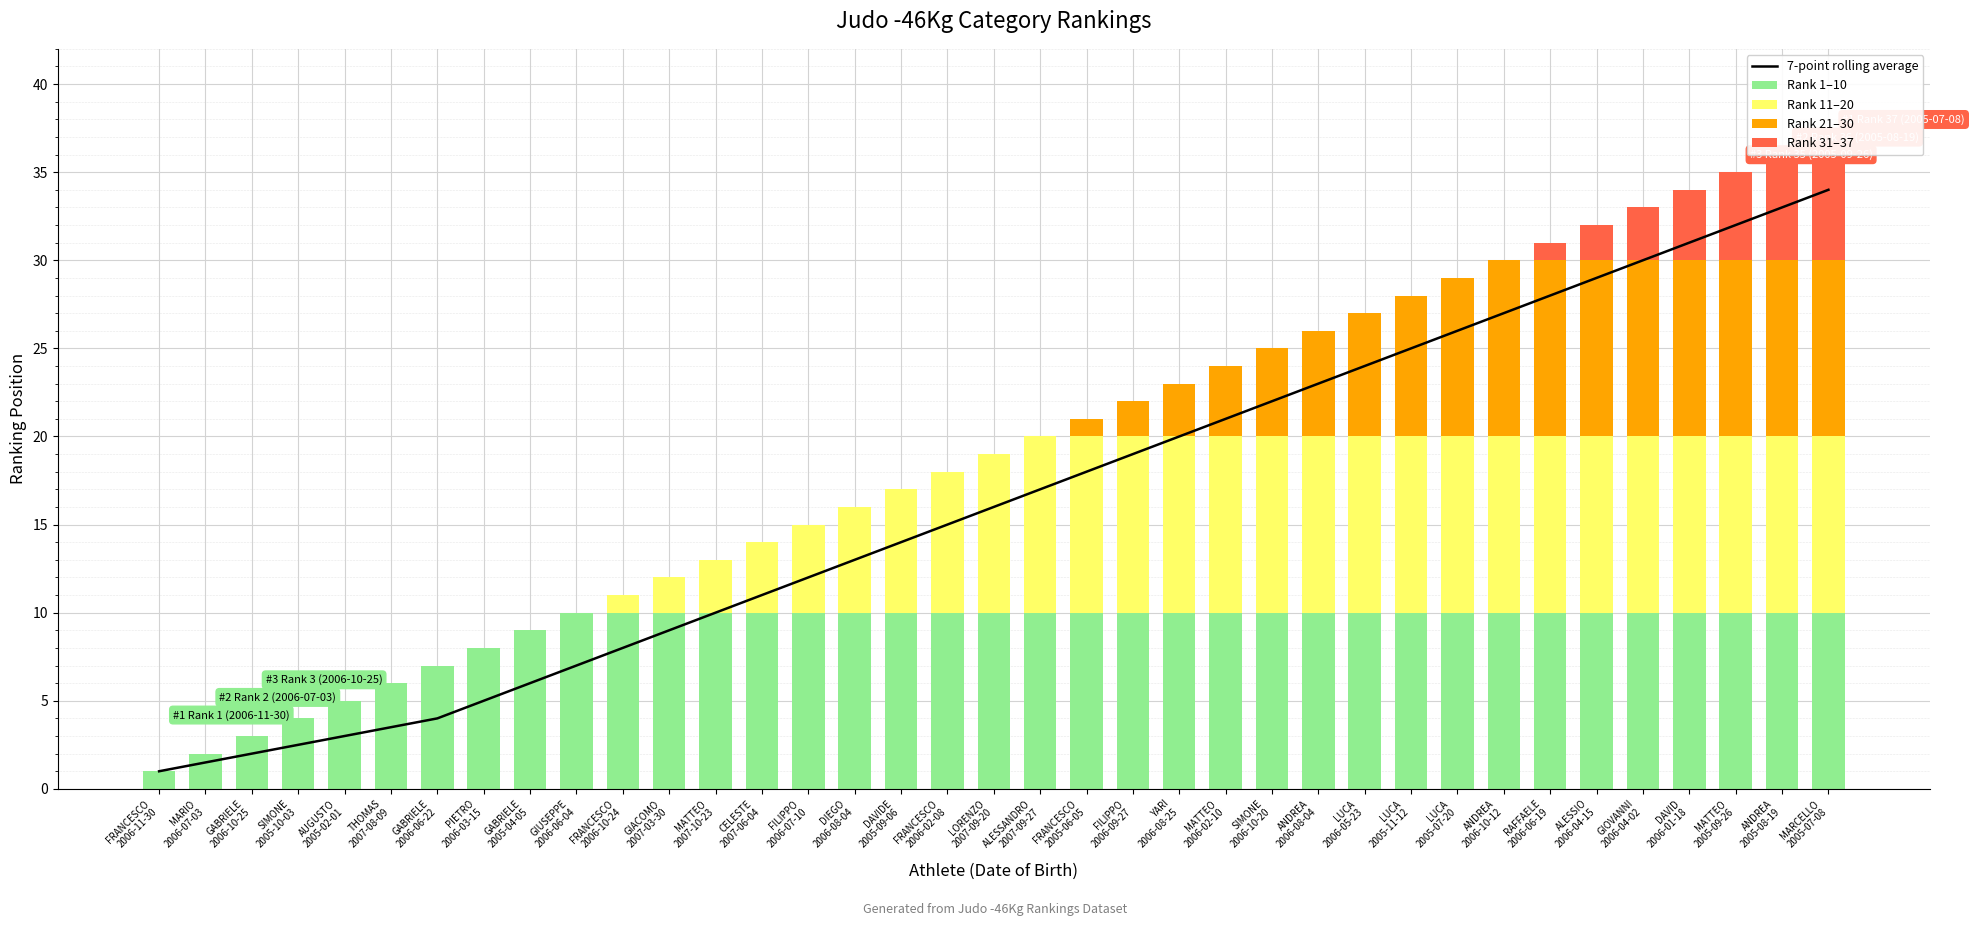

Which series has the largest range (max minus min)?

7-point rolling average